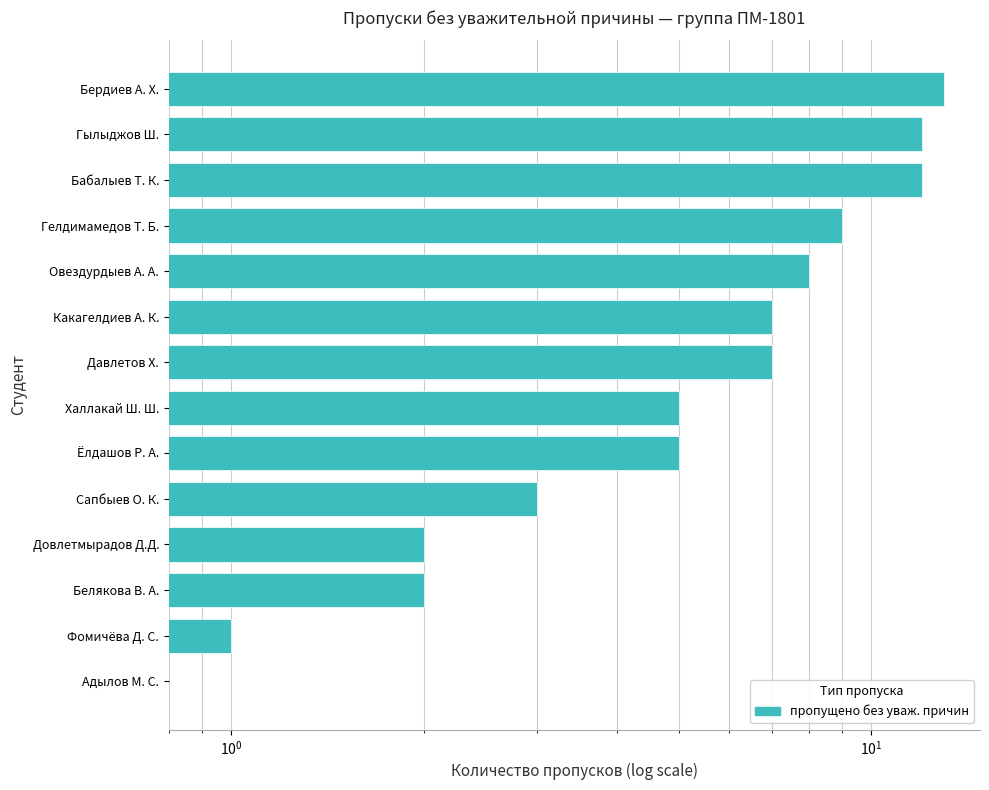

What is the sum of the values at Белякова В. А. and Халлакай Ш. Ш.?

7